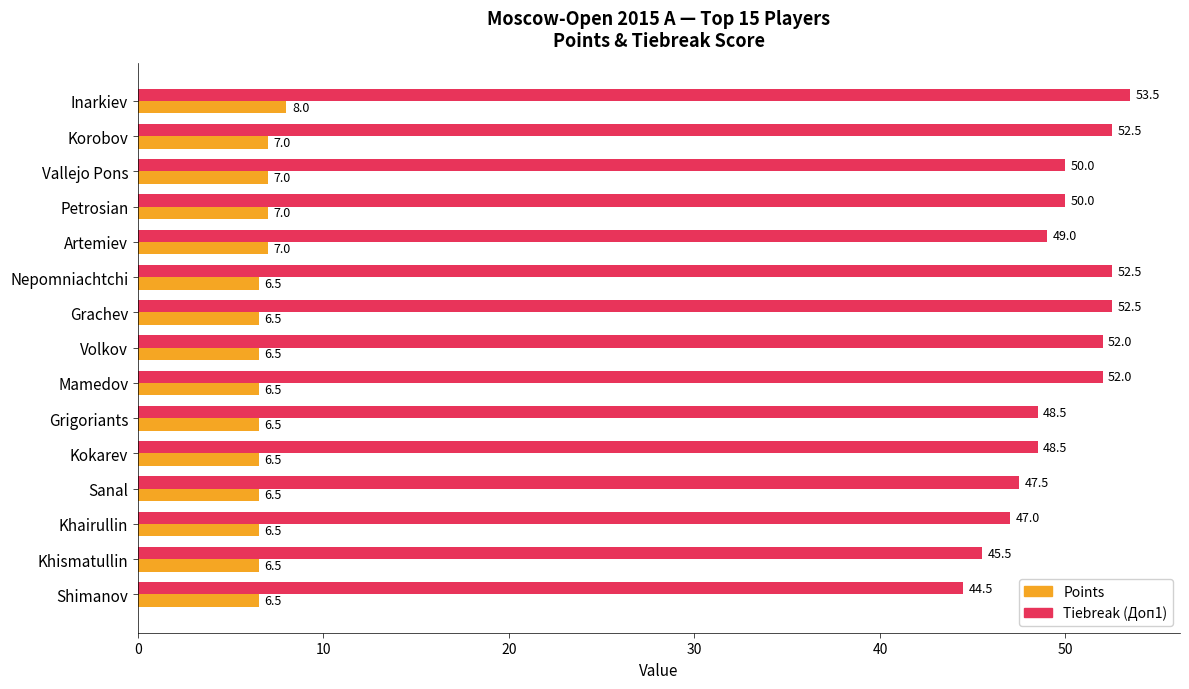

Which series has the largest range (max minus min)?

Tiebreak (Доп1)